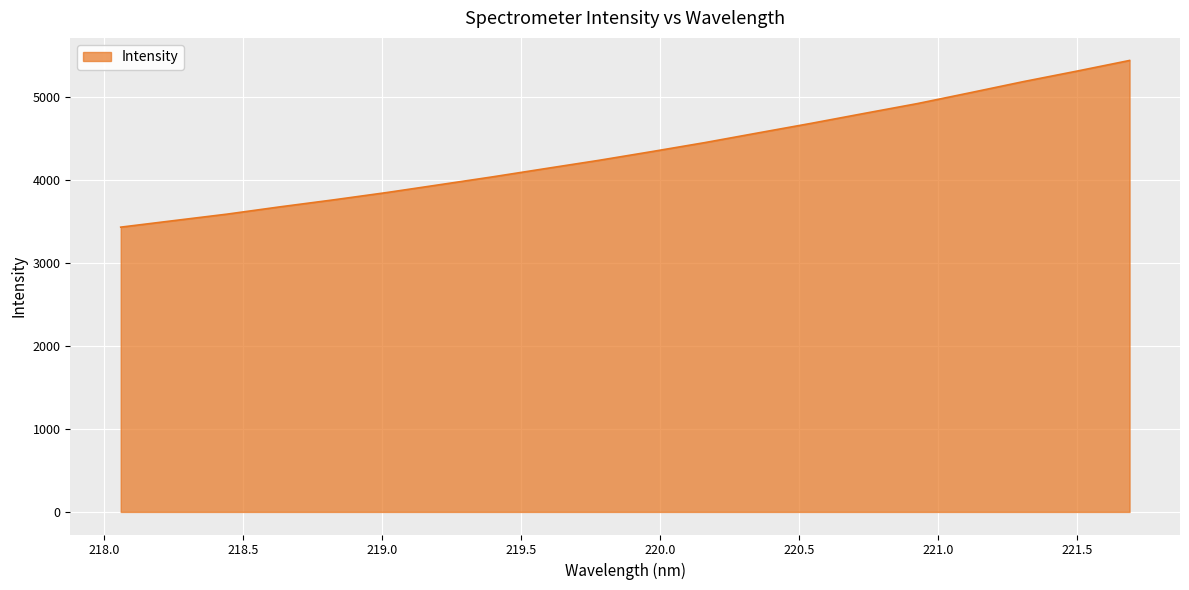

What is the minimum value shown in the chart?

3428.2